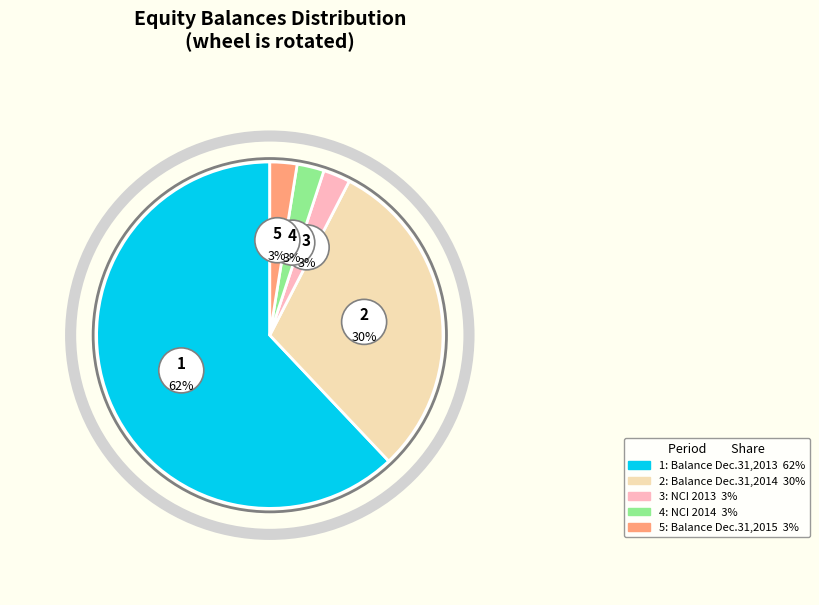

Is it true that Balance Dec. 31, 2014 is 17% of the pie?

False